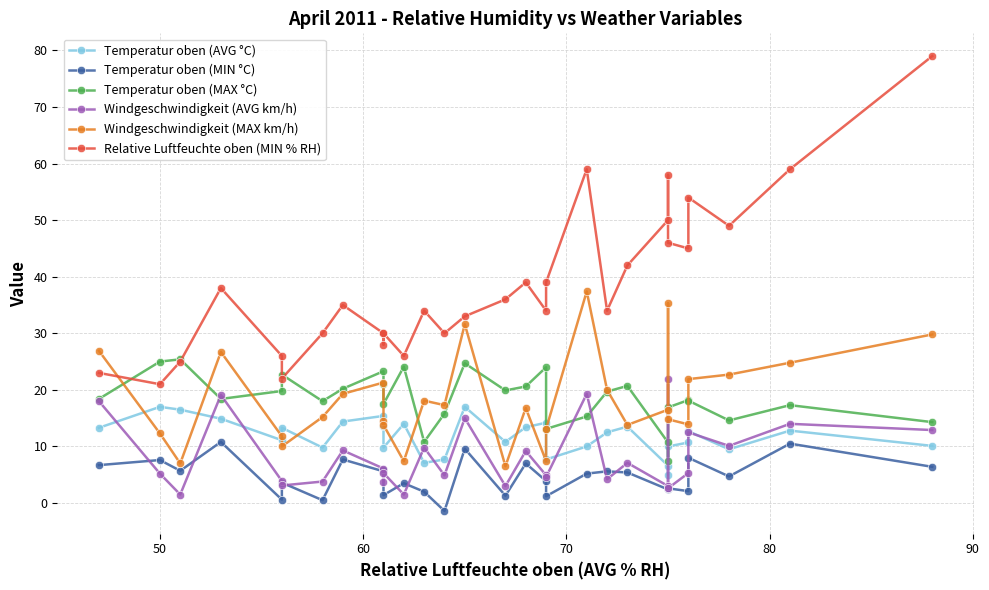

List the series in order of their peak value, highest first.

Relative Luftfeuchte oben (MIN % RH), Windgeschwindigkeit (MAX km/h), Temperatur oben (MAX °C), Windgeschwindigkeit (AVG km/h), Temperatur oben (AVG °C), Temperatur oben (MIN °C)